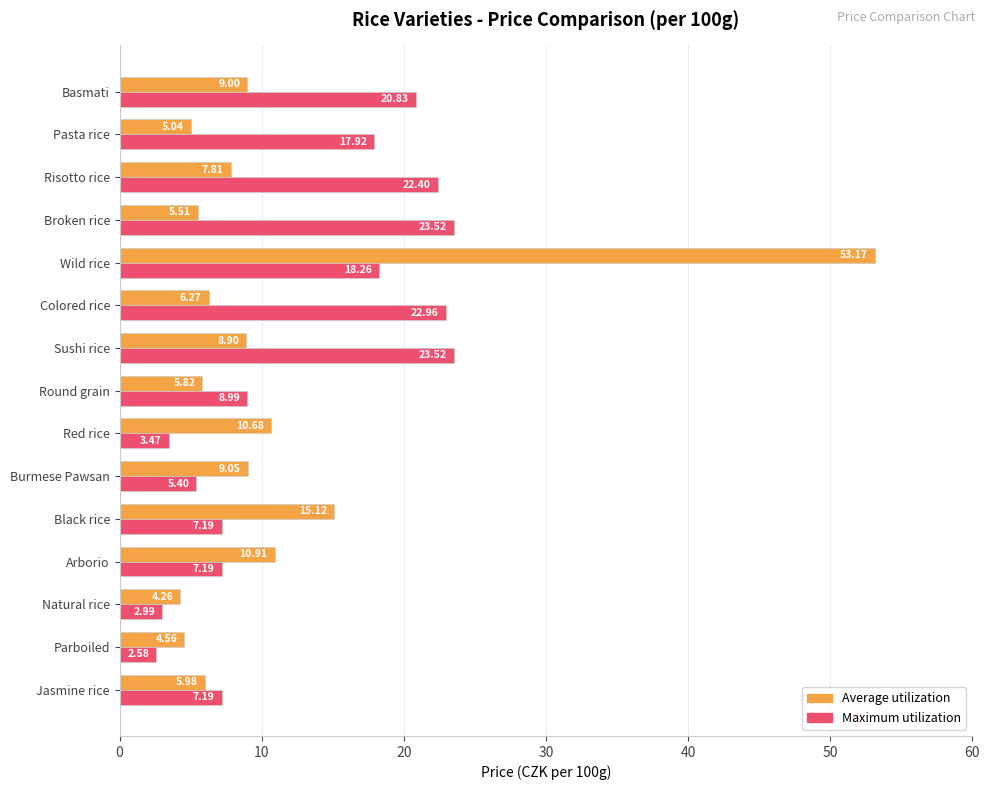

Rank the series by their maximum value, from lowest to highest.

Maximum utilization, Average utilization